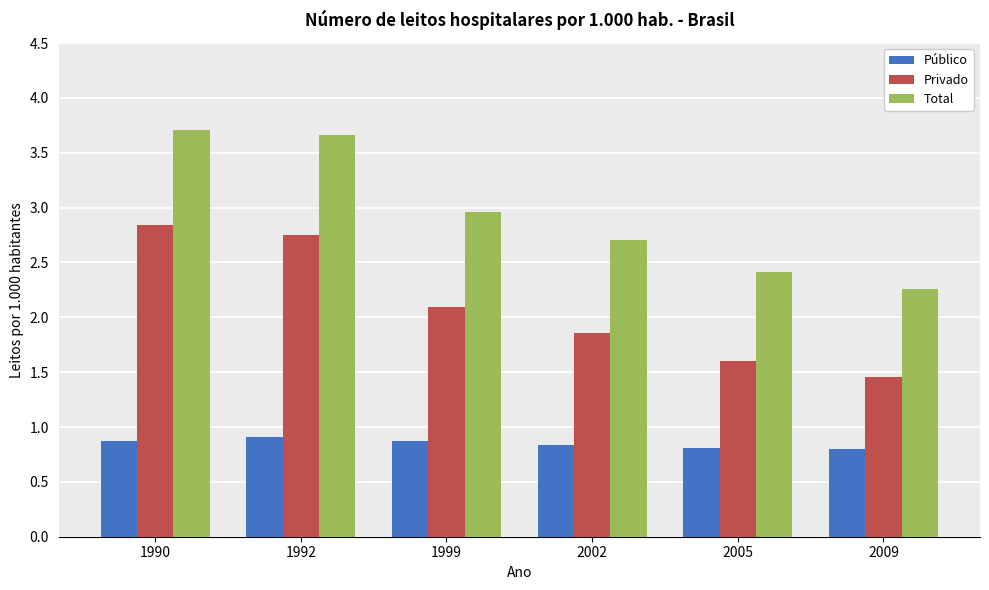

At which label does Total reach its minimum?

2009